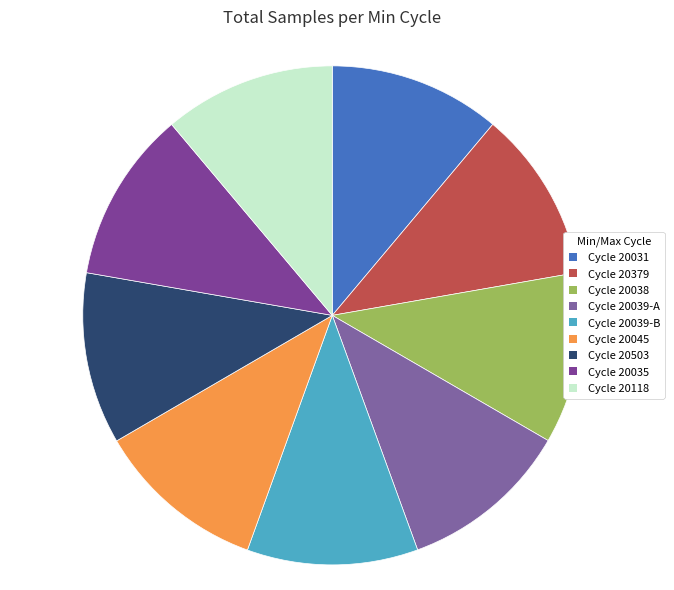

Count the number of slices in the pie.

9